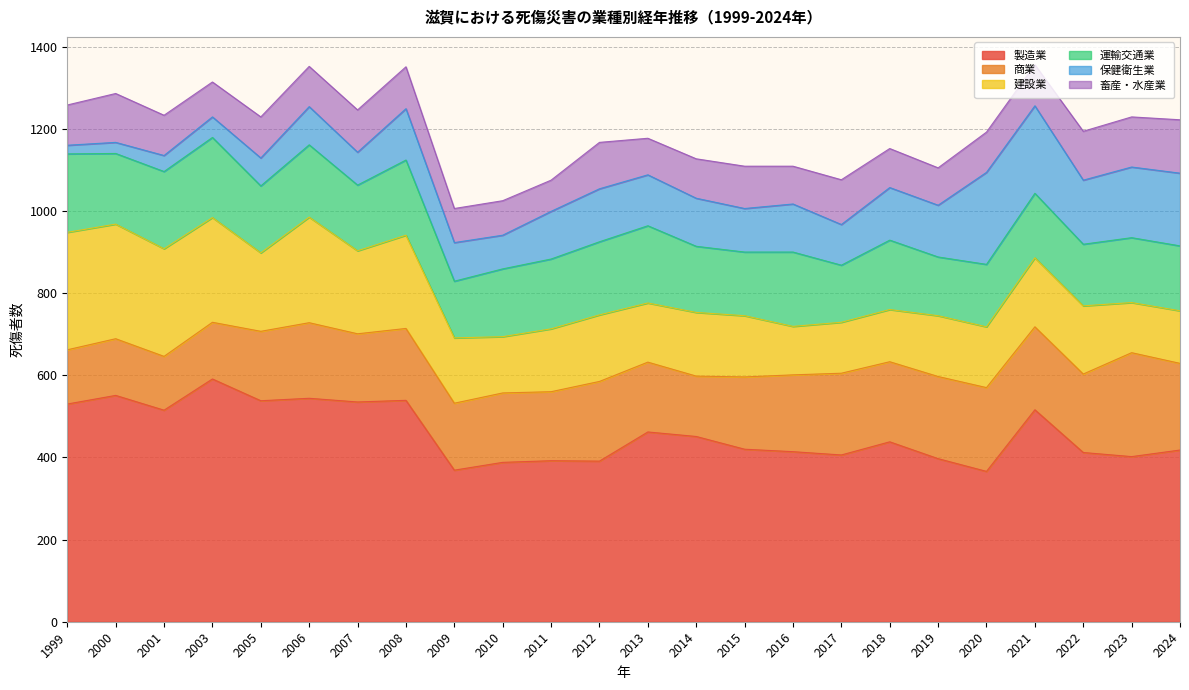

Is it true that 製造業 equals 412 at 2022?

True